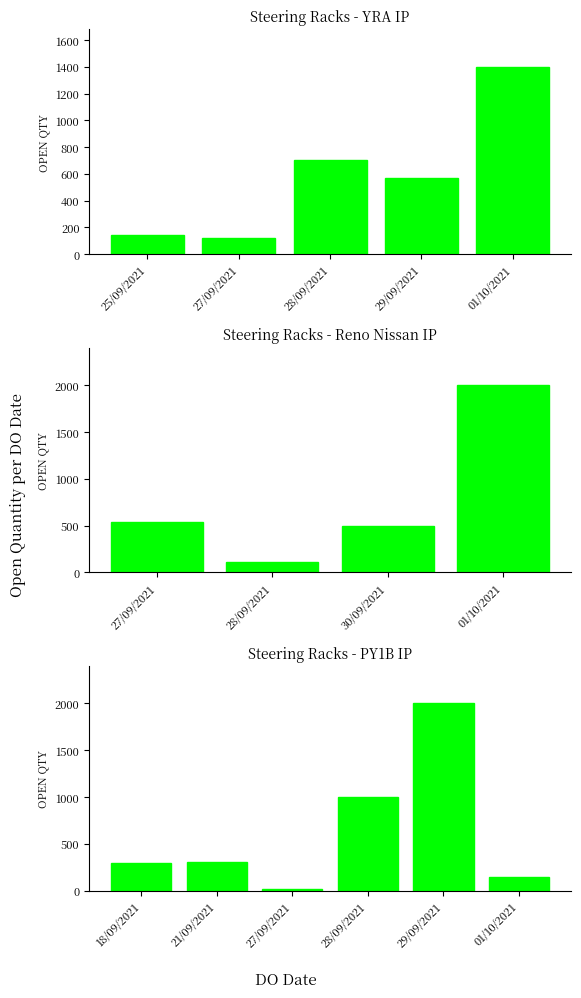

What is the average value?

628